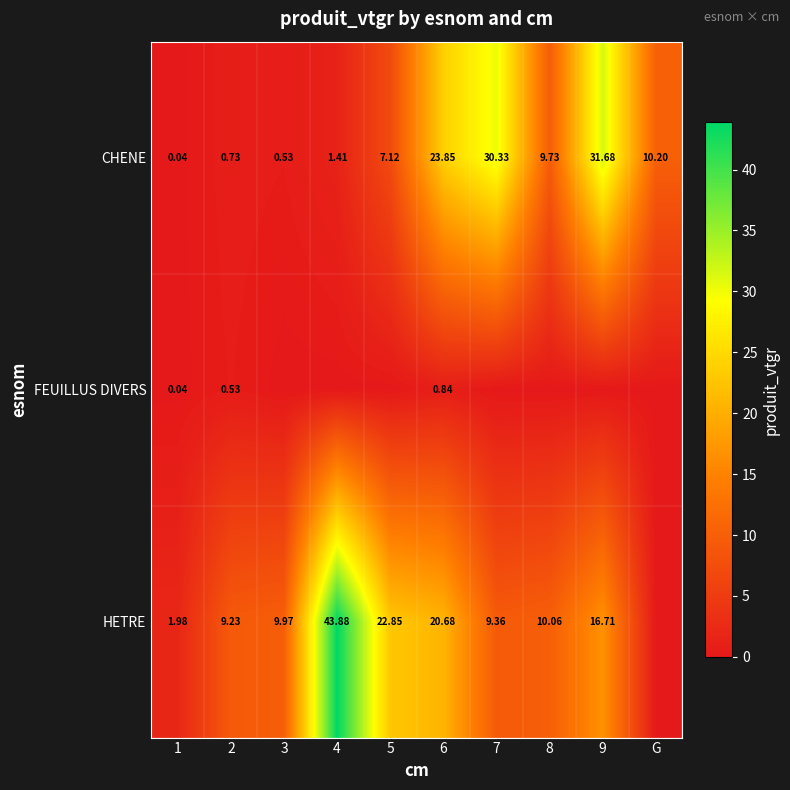

Which category has the lowest value across all series?

3